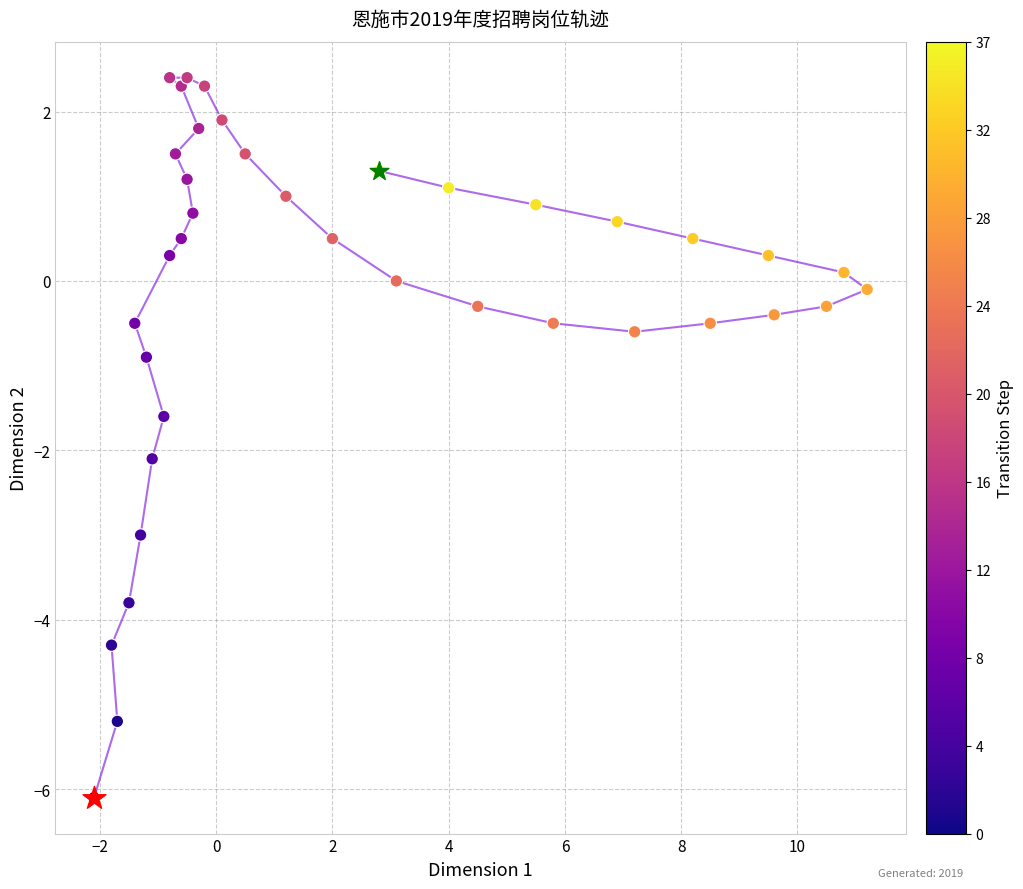

Which series has the widest spread of Y values?

trajectory